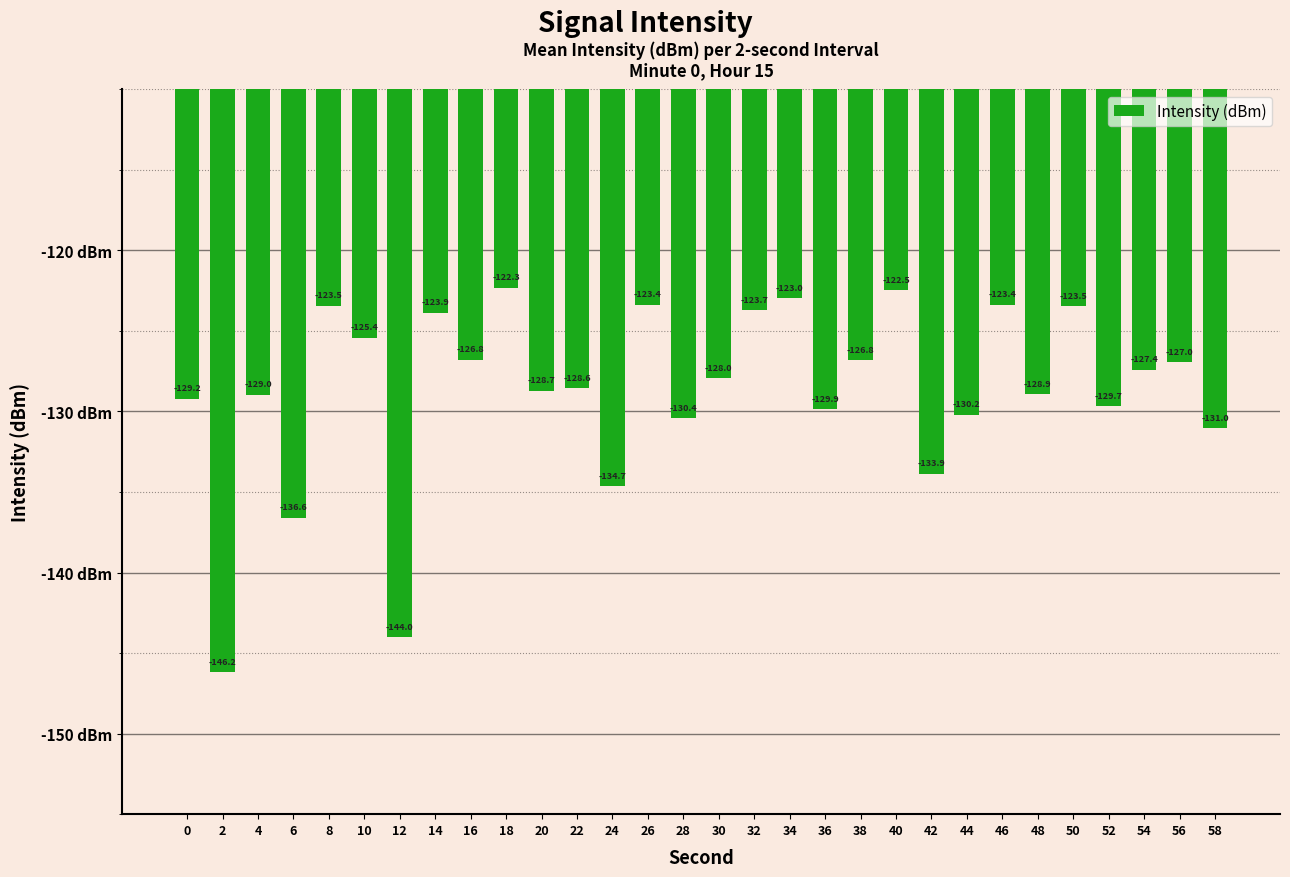

Reading left to right, list all the values displayed in this chart.

0=-129.2	2=-146.2	4=-129.0	6=-136.6	8=-123.5	10=-125.4	12=-144.0	14=-123.9	16=-126.8	18=-122.3	20=-128.7	22=-128.6	24=-134.7	26=-123.4	28=-130.4	30=-128.0	32=-123.7	34=-123.0	36=-129.9	38=-126.8	40=-122.5	42=-133.9	44=-130.2	46=-123.4	48=-128.9	50=-123.5	52=-129.7	54=-127.4	56=-127.0	58=-131.0